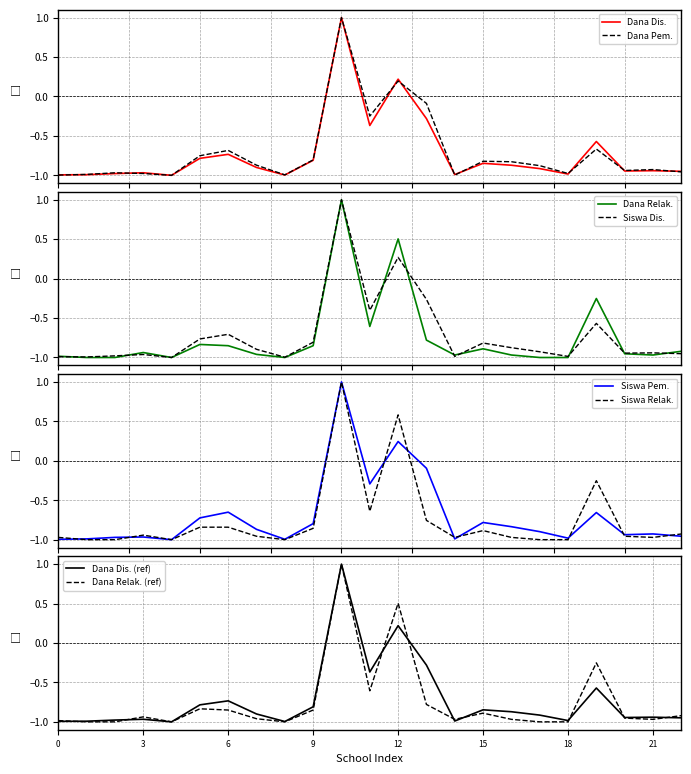

Which series has the largest range (max minus min)?

Dana Disalurkan